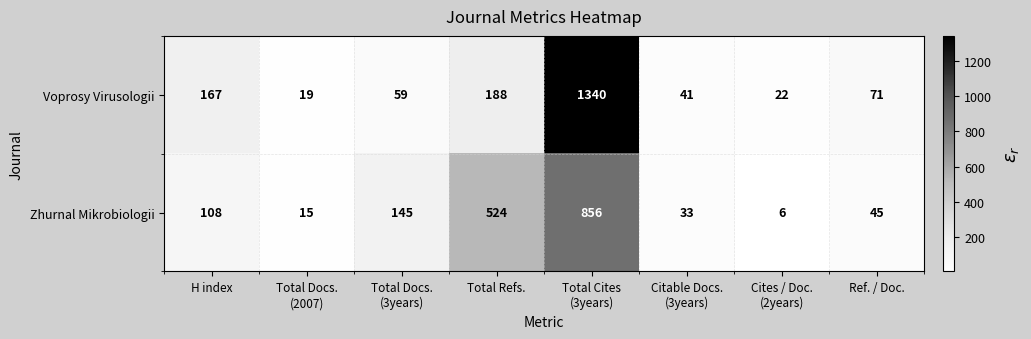

Count the number of categories in the chart.

8